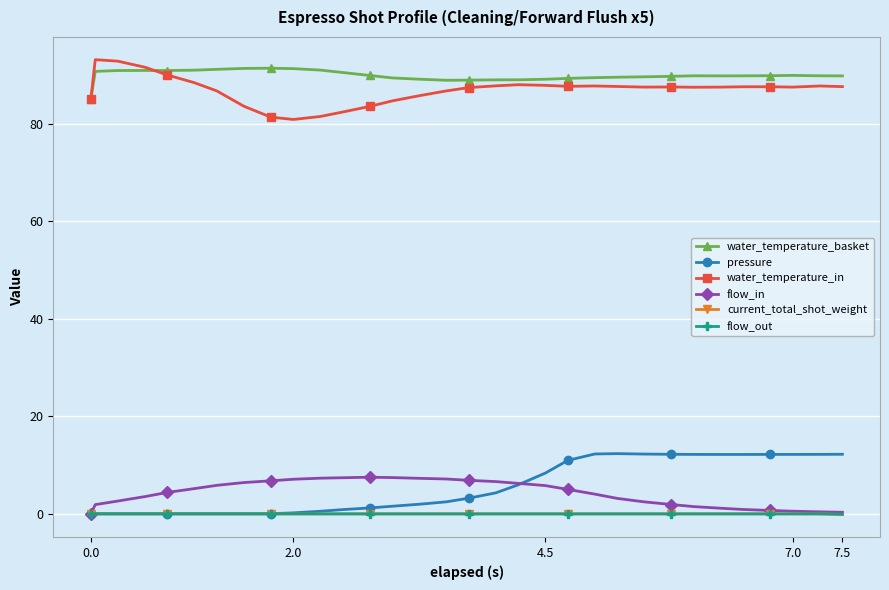

True or false: water_temperature_basket and current_total_shot_weight cross at least once.

False